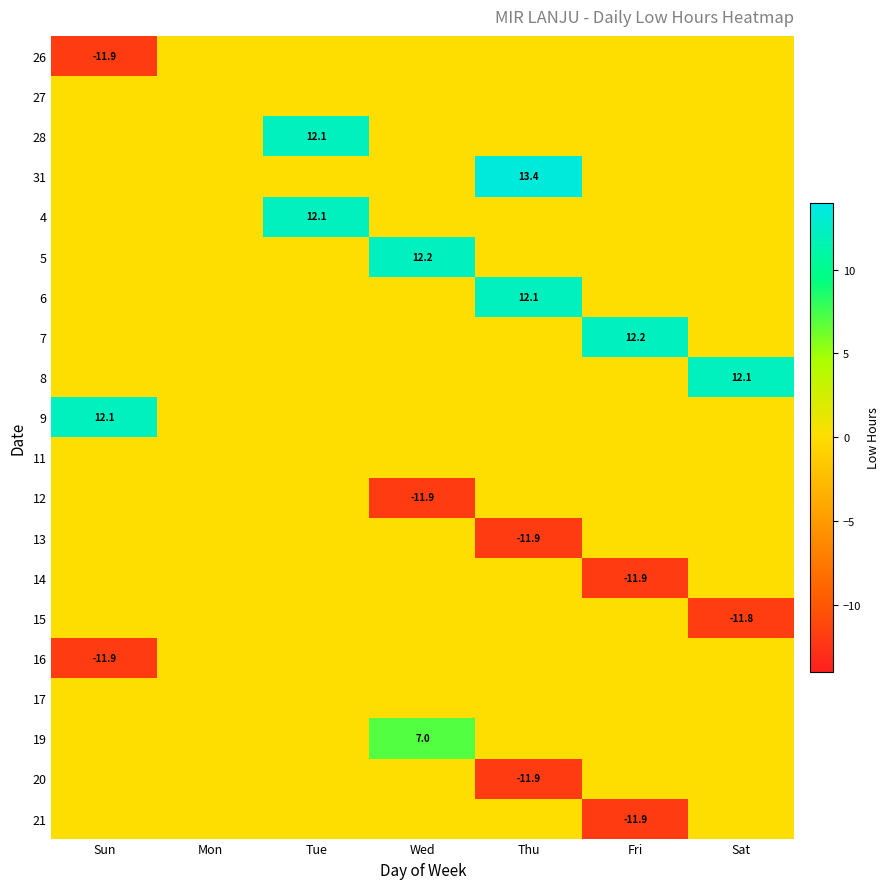

The value of 6 at Thu is 6.3. True or false?

False